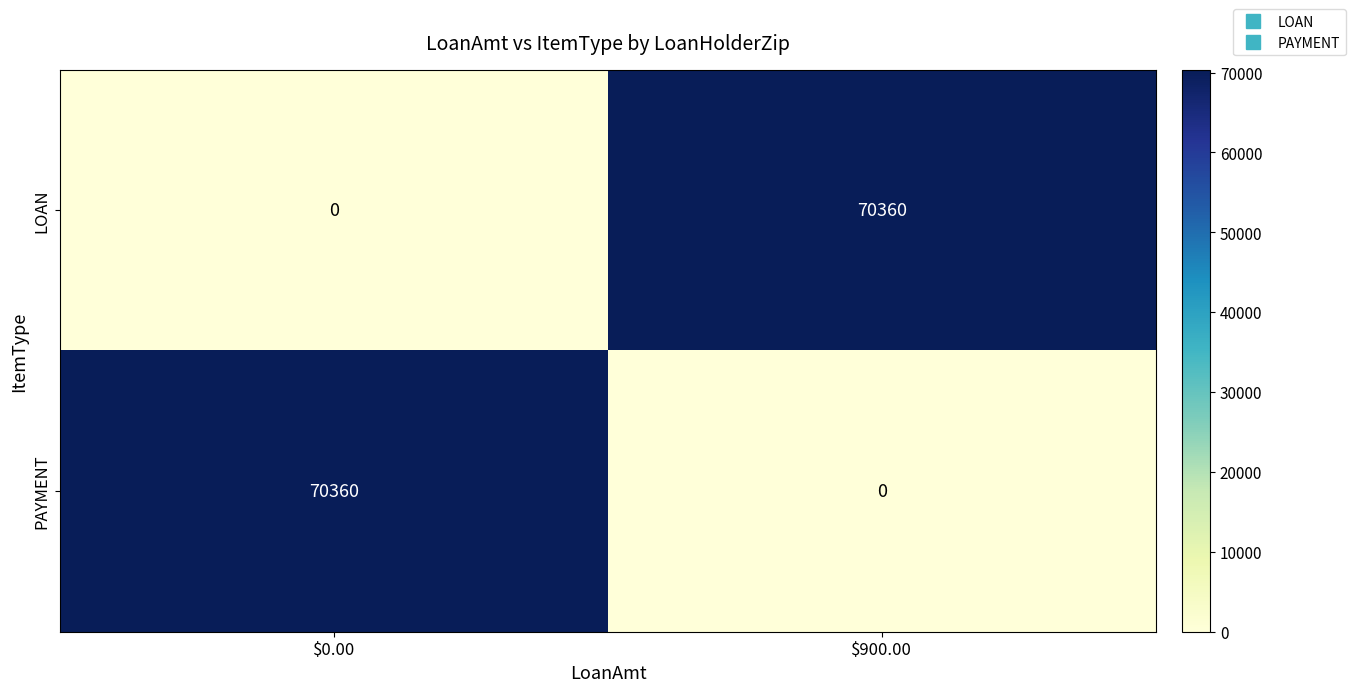

What is the difference between the highest and lowest values at $0.00?

70360